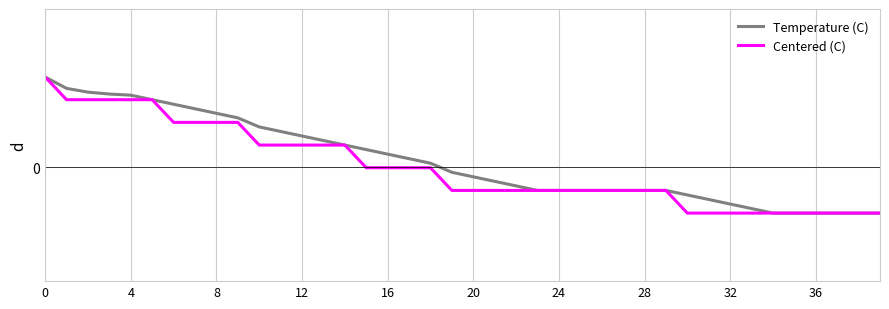

List the series in order of their overall mean, highest first.

Temperature (C), Centered (C)